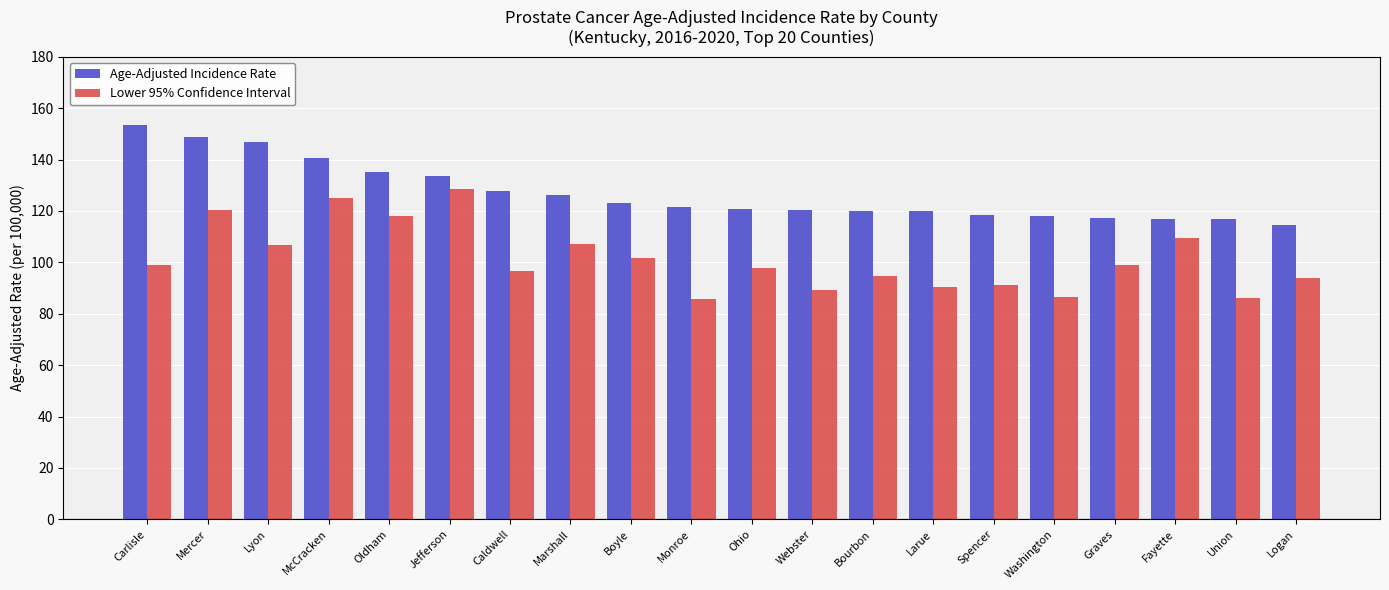

What is the label of the 19th bar from the left?

Union